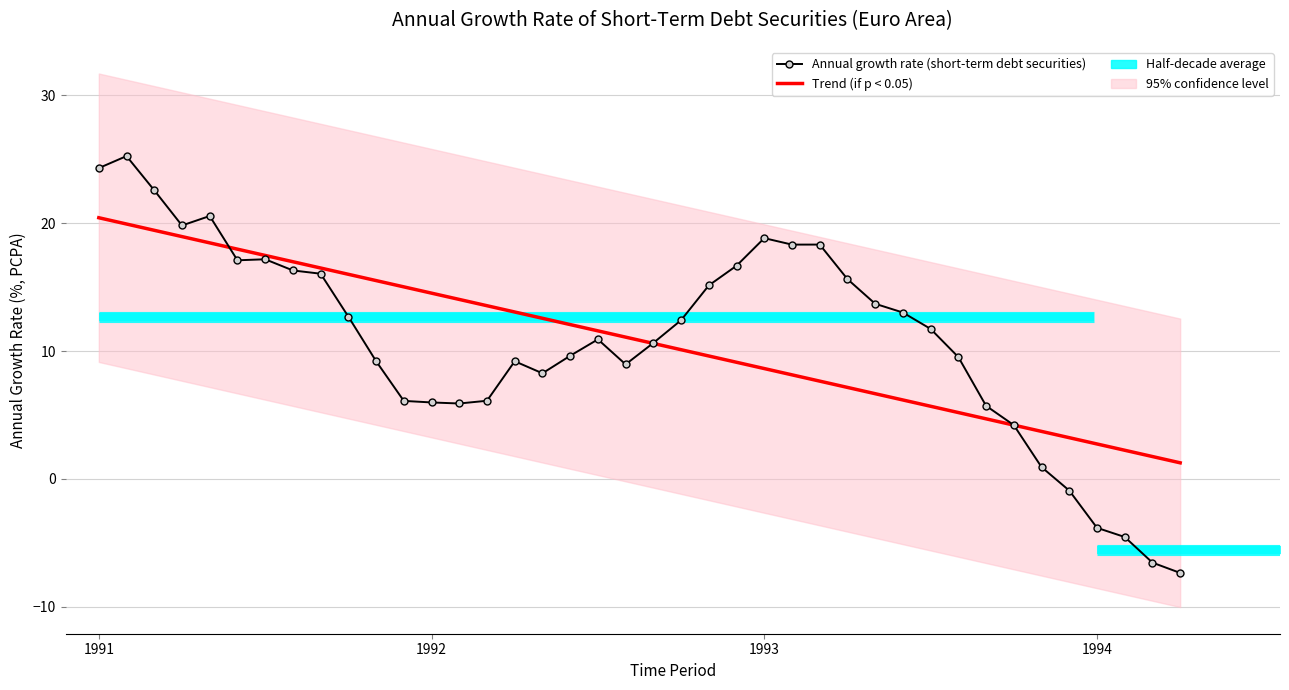

What is the label of the 36th point from the right?

1991-05